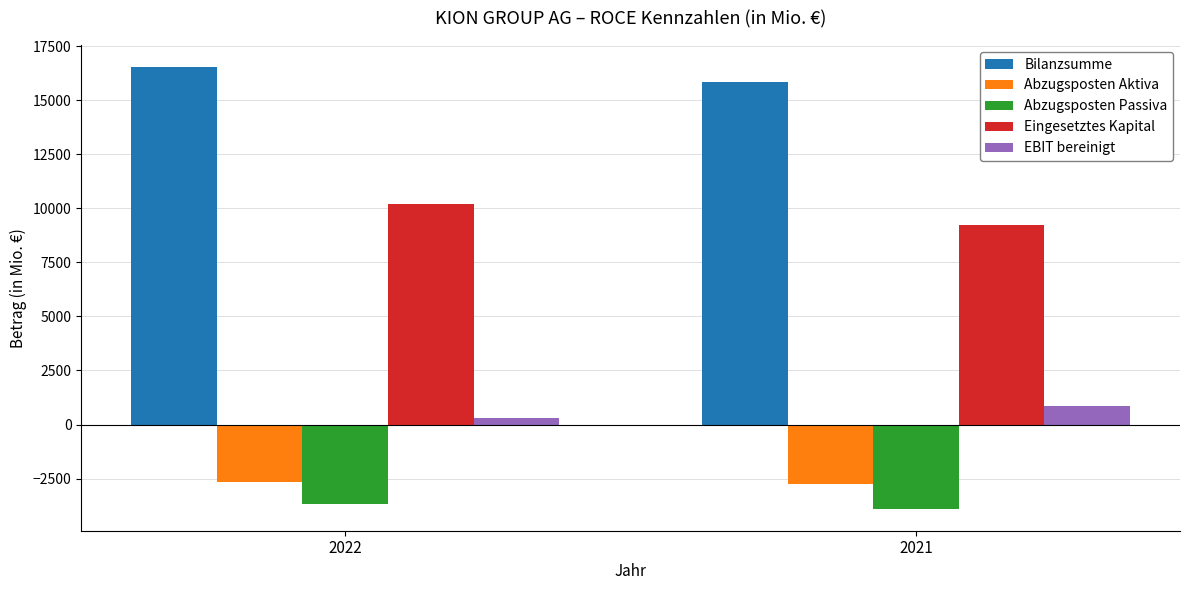

What value does the Eingesetztes Kapital series have at 2022?

10185.9